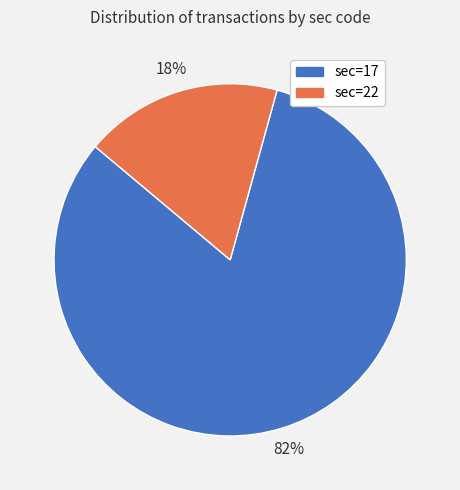

Between sec=22 and sec=17, which is larger?

sec=17